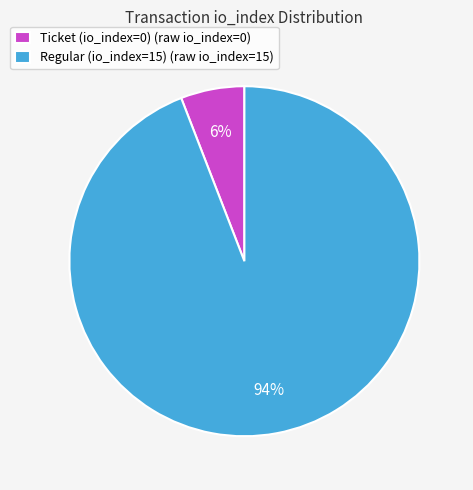

Which category has the smallest portion of the pie?

Ticket (io_index=0)